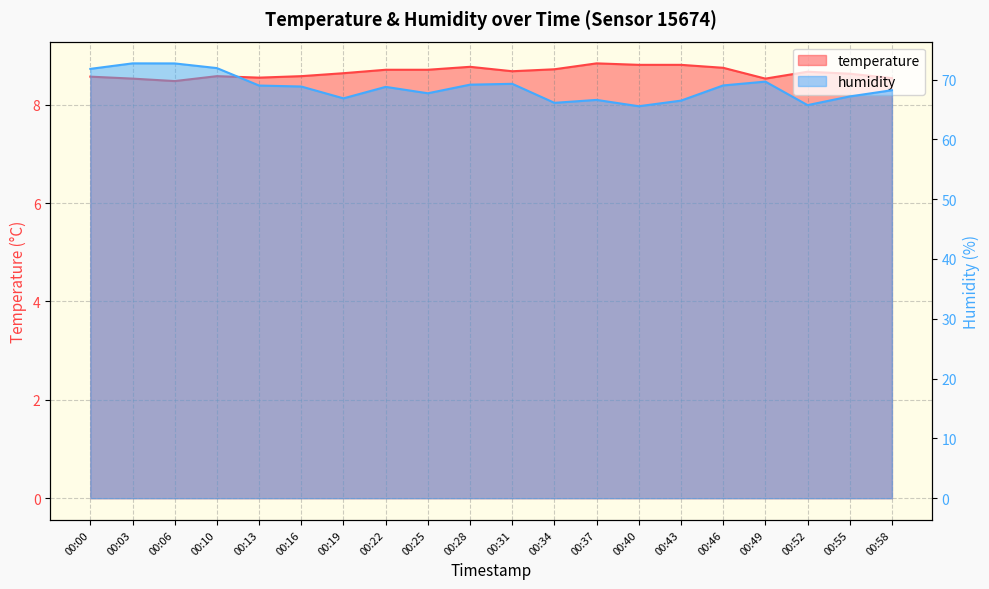

Which has a higher value, 00:46 or 00:25?

00:46